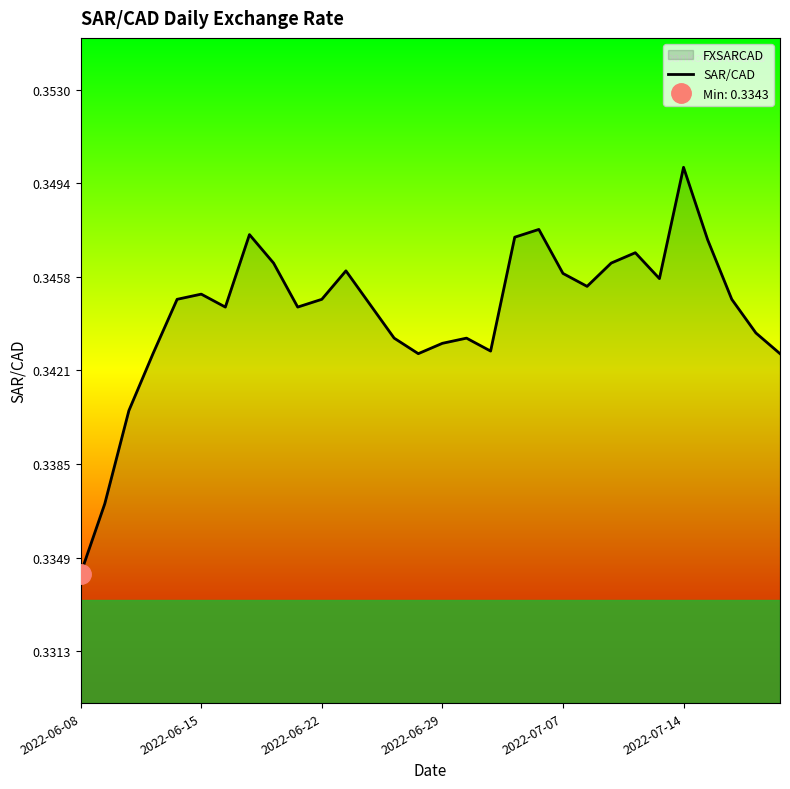

What is the label of the 30th point from the right?

2022-06-08